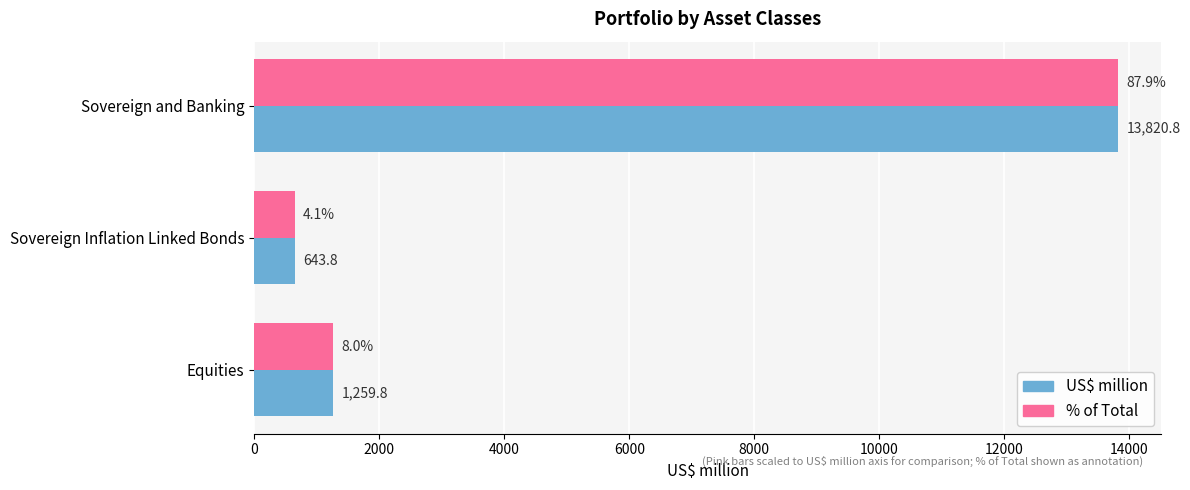

How many data points in US$ million are less than 1259?

1